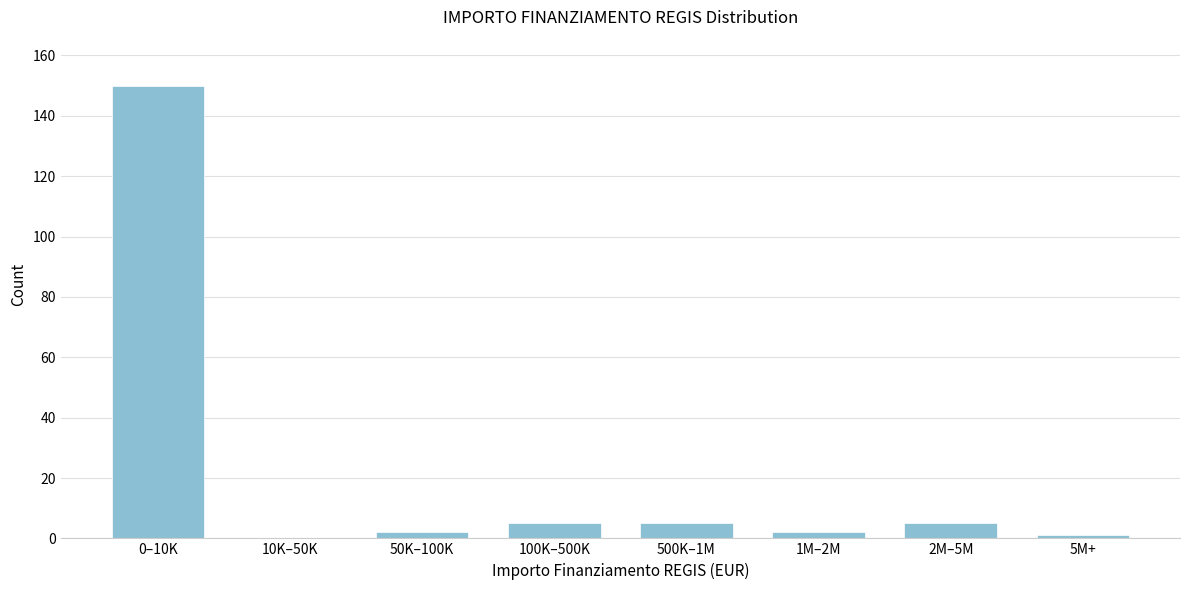

Reading right to left, list all the values displayed in this chart.

5M+=1	2M–5M=5	1M–2M=2	500K–1M=5	100K–500K=5	50K–100K=2	10K–50K=0	0–10K=150